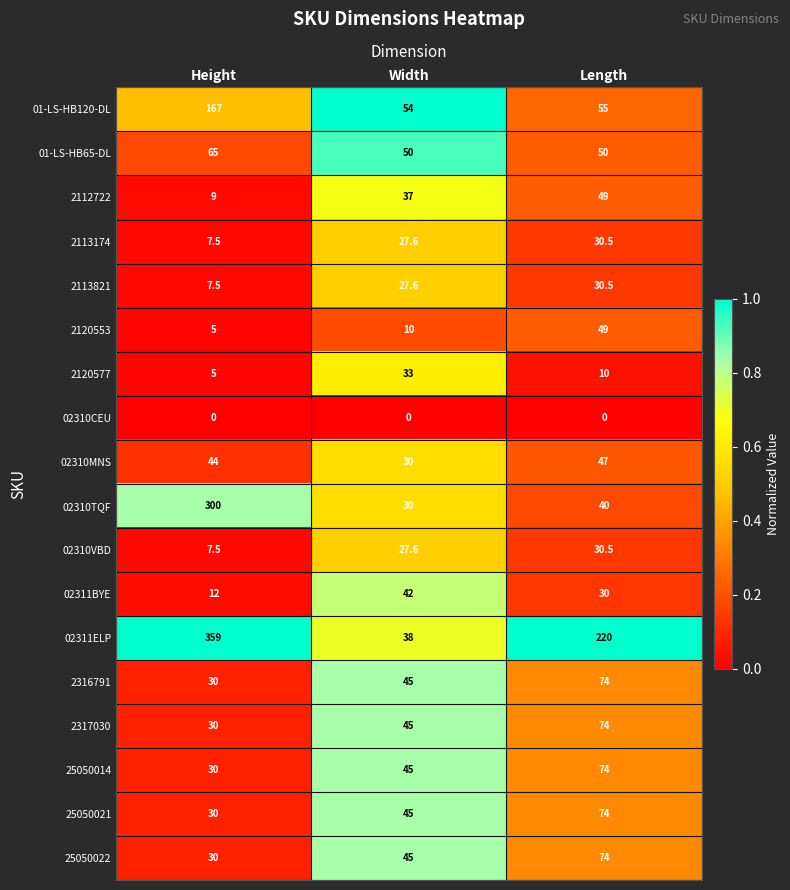

List the labels in order of 2120553 value, largest first.

Length, Width, Height